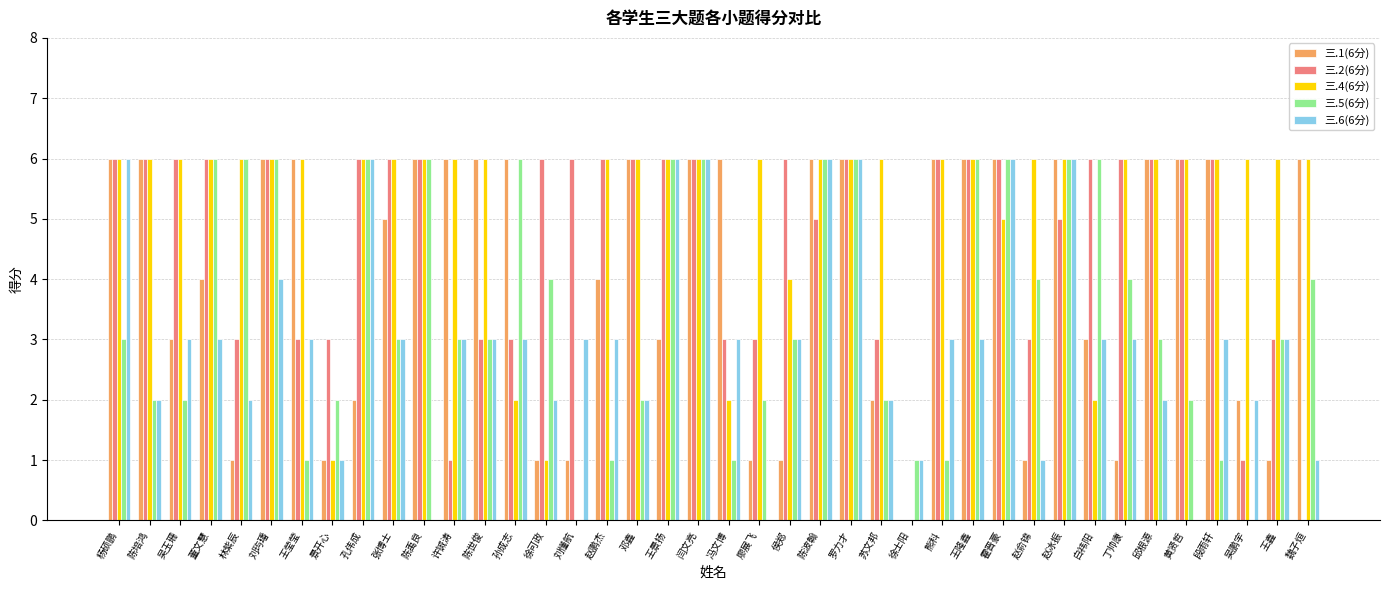

Count the number of categories in the chart.

40